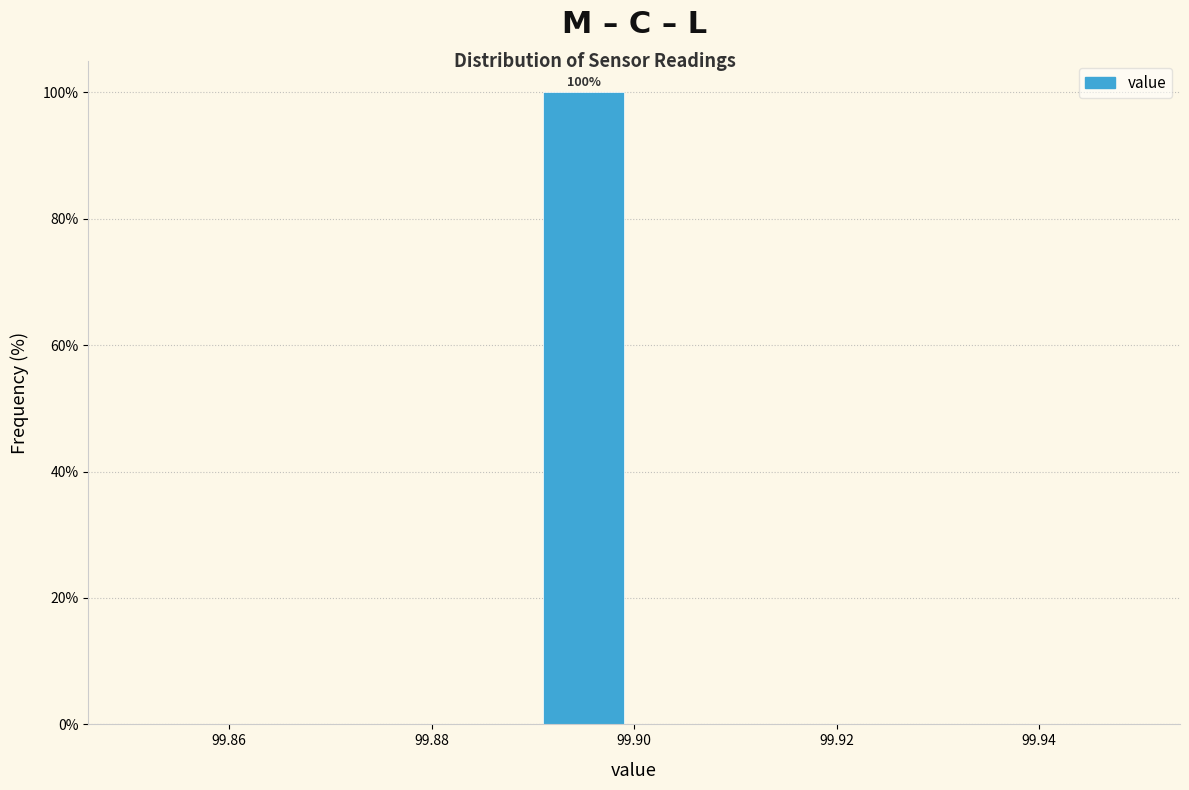

Over which range of the x-axis is the bar tallest?

99.89 to 99.90